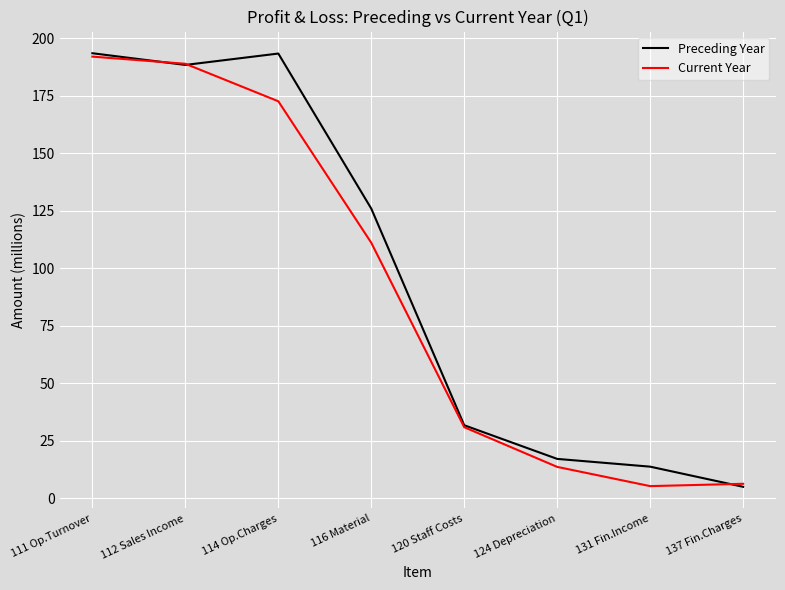

What value does the Preceding Year series have at 137 Fin.Charges?

4.9